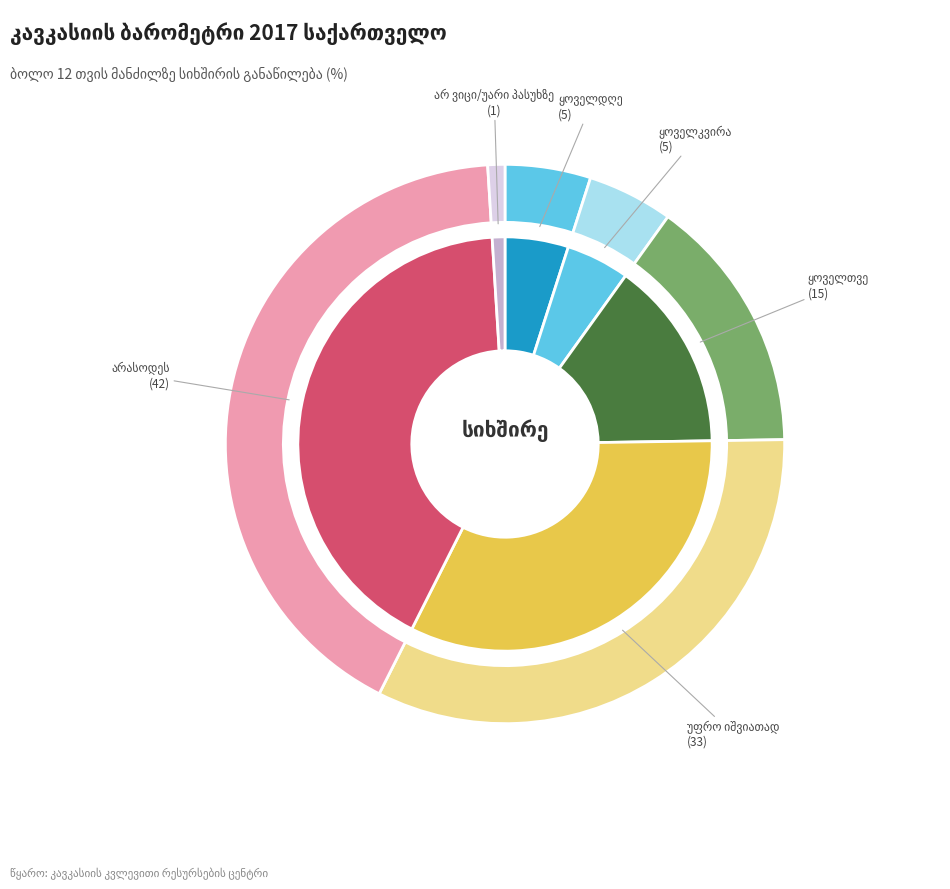

How many segments does this pie chart have?

6